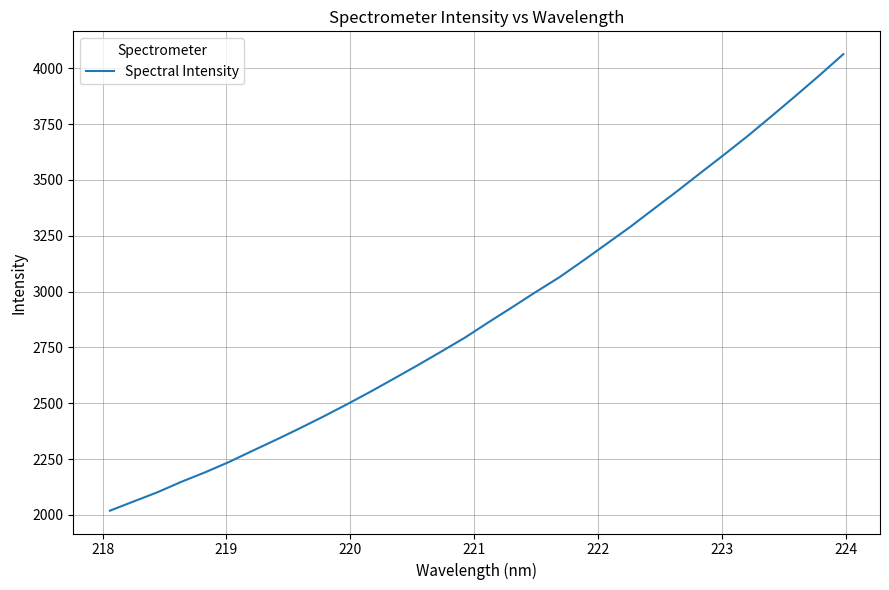

What is the minimum value shown in the chart?

2018.8